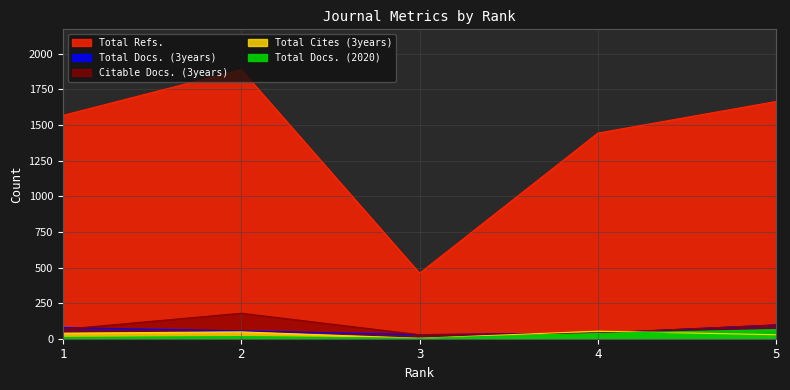

At which category does Citable Docs. (3years) reach its first local peak?

2